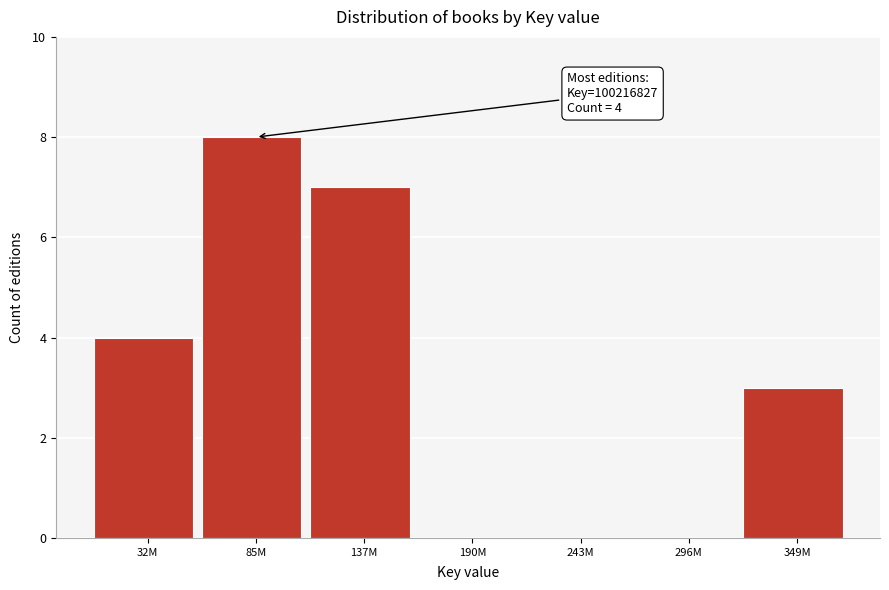

Reading left to right, what are all the values shown in this chart?

32M=4	85M=8	137M=7	190M=0	243M=0	296M=0	349M=3